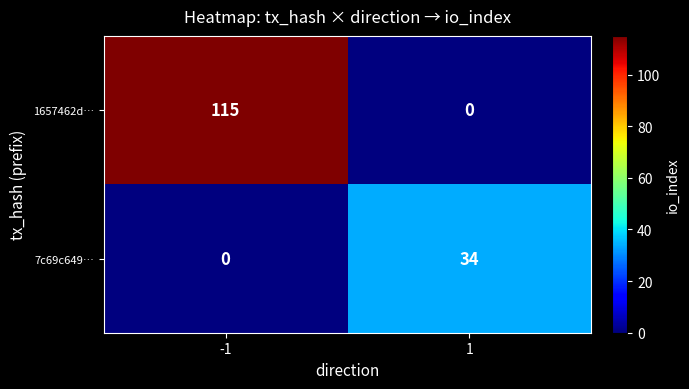

Which series has the largest total across all categories?

1657462d…